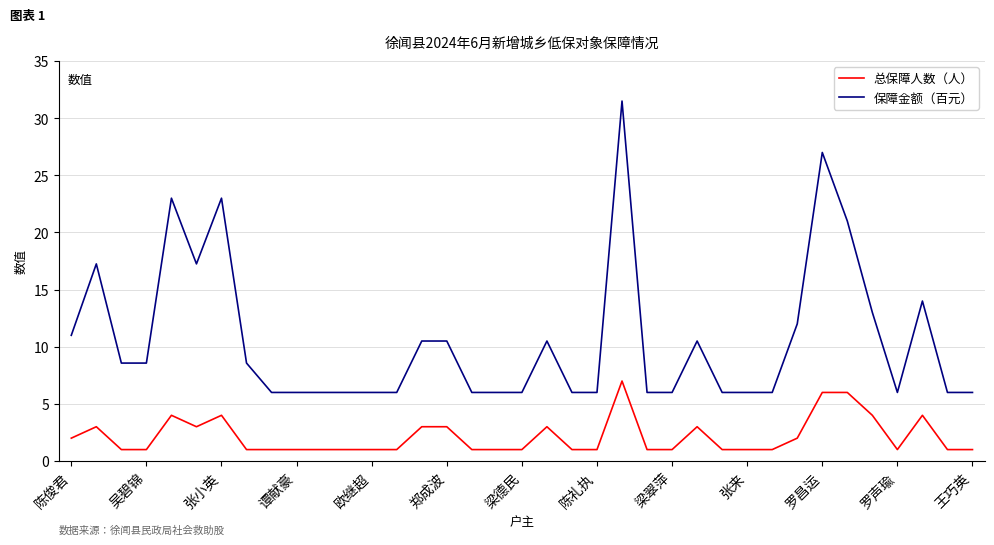

What are all the series names shown in the legend?

总保障人数（人）, 保障金额（百元）